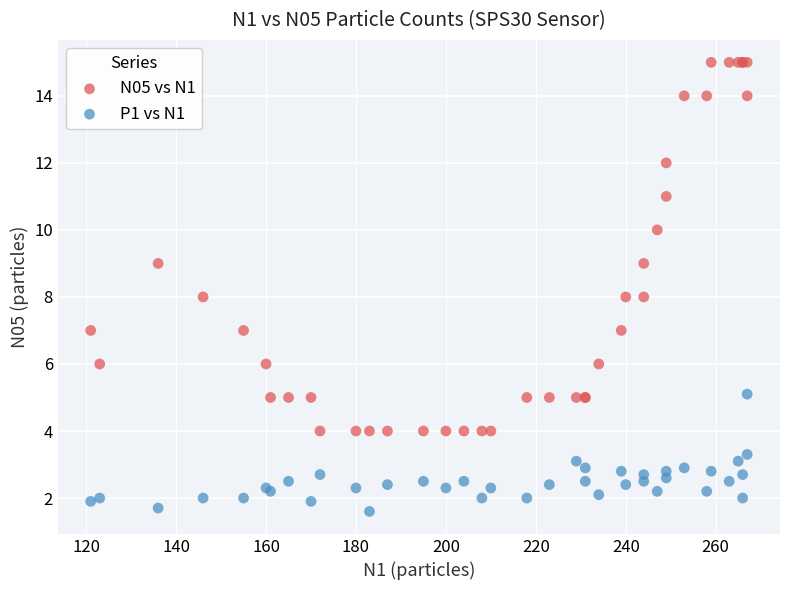

Which series has the widest spread of Y values?

N05 vs N1